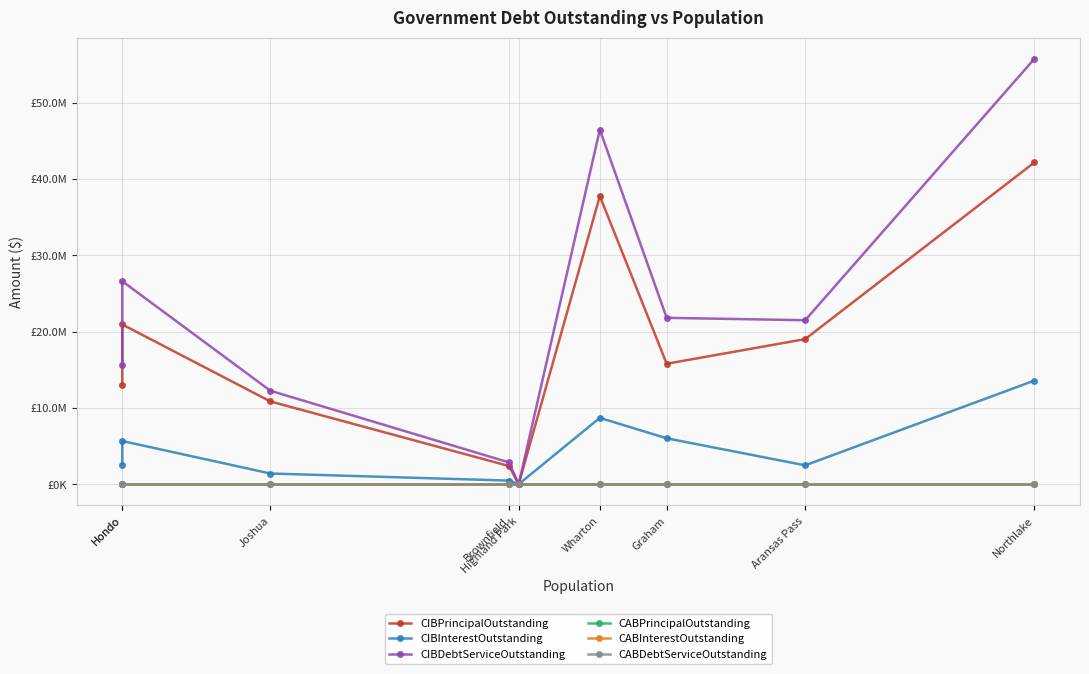

Which has a higher value, Hondo or Graham?

Graham